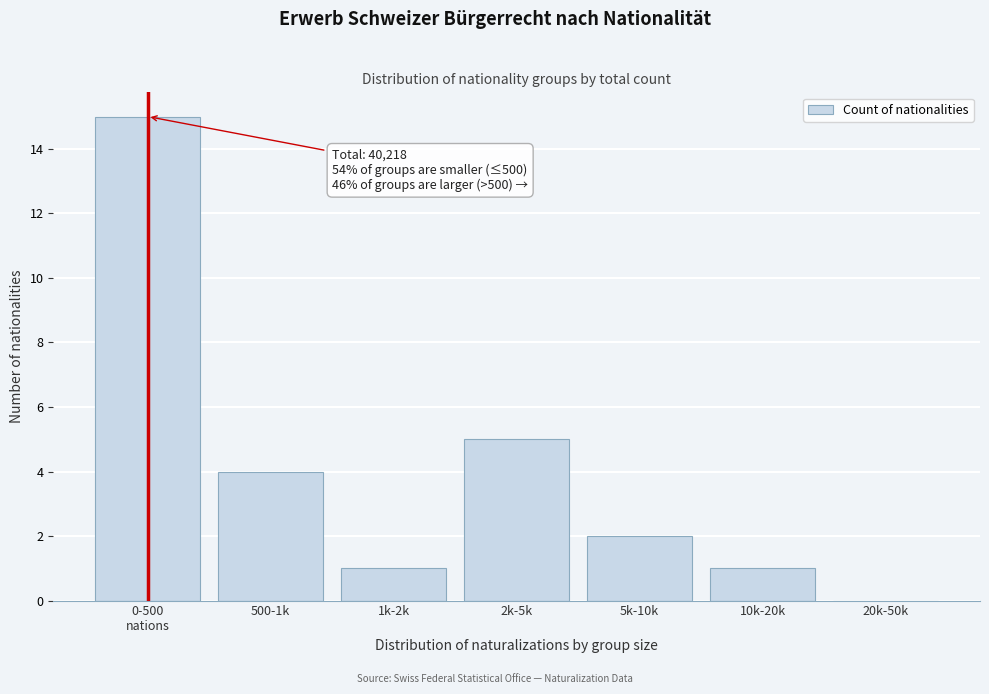

At which label is the value closest to 7?

2k-5k